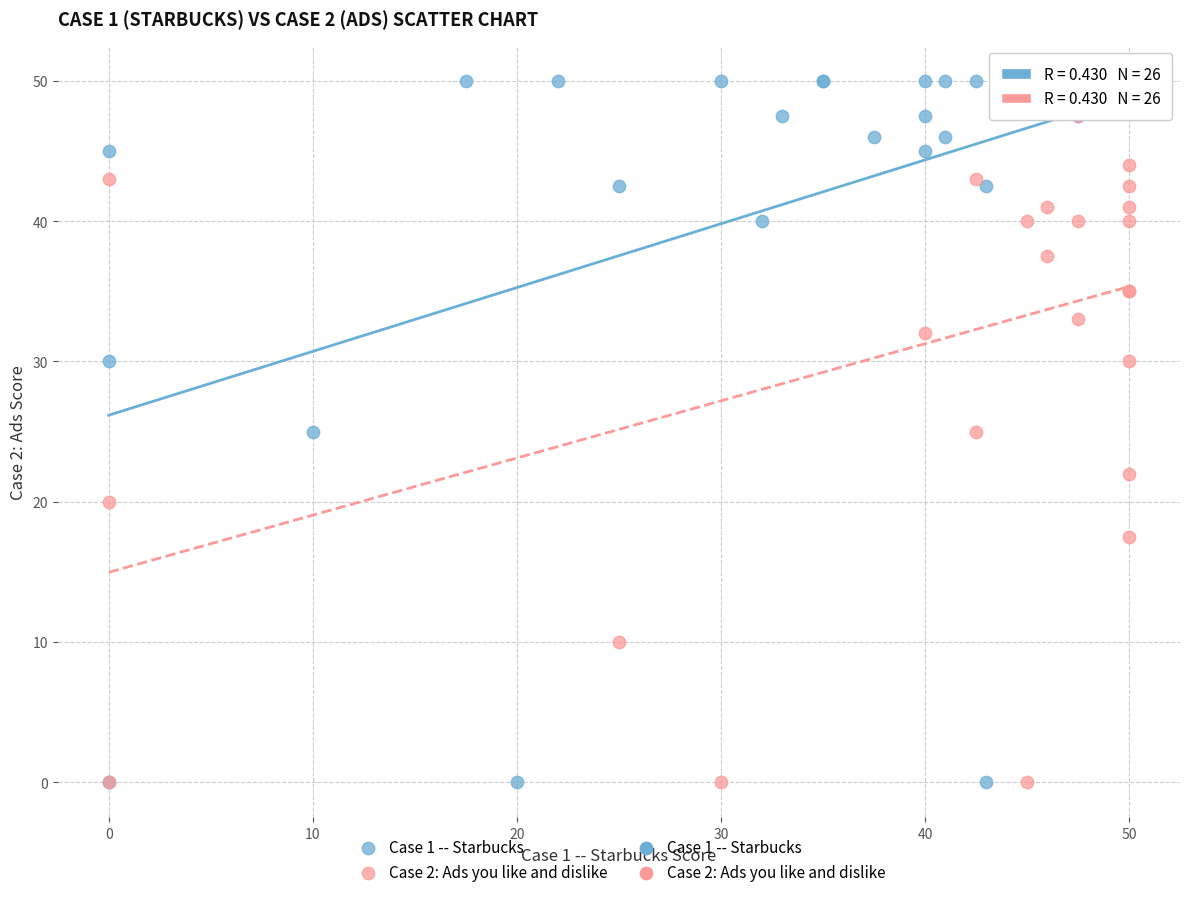

Which series has the largest Y range (max minus min)?

Case 1 -- Starbucks